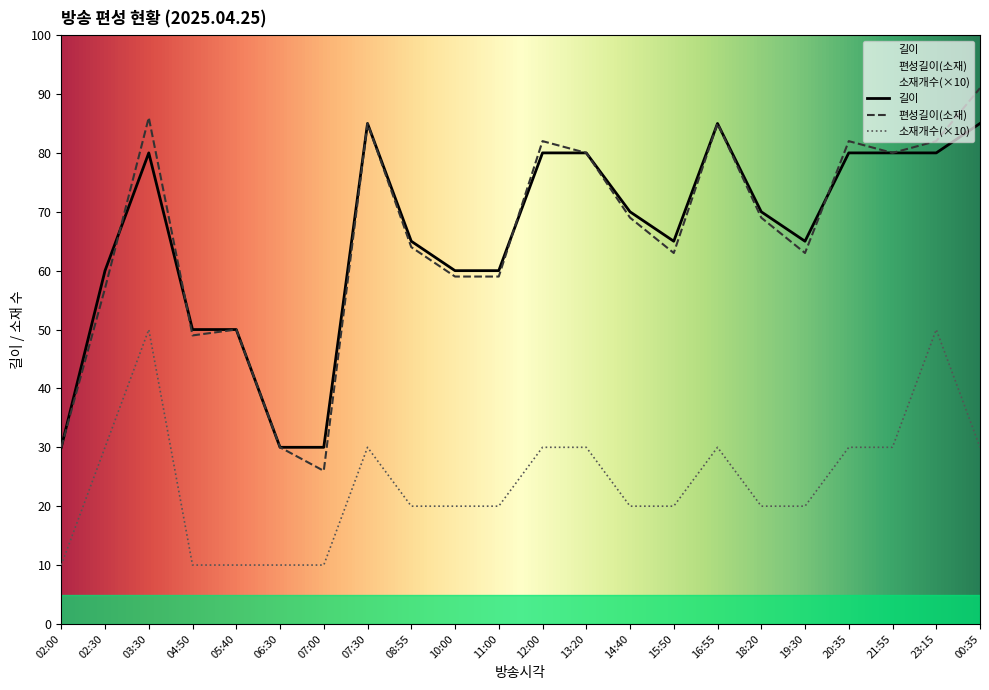

Which series has the widest spread of values?

편성길이(소재)